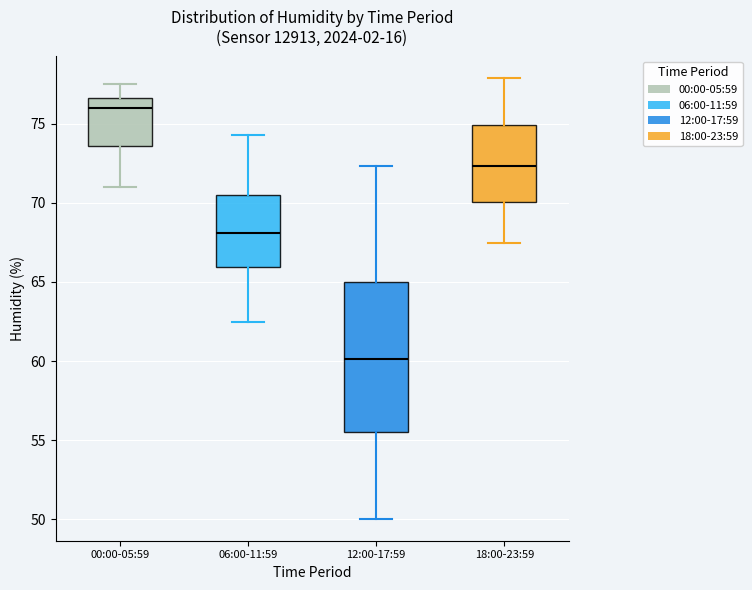

Reading left to right, read every box against the y-axis: the position of its median line, the range the box covers, and the ends of its whiskers. The values are not printed on the chart, so give them approximately, as read against the axis.

00:00-05:59: median 76.0, box 73.5 to 76.5, whiskers 71.0 to 77.5
06:00-11:59: median 68.0, box 66.0 to 70.5, whiskers 62.5 to 74.5
12:00-17:59: median 60.0, box 55.5 to 65.0, whiskers 50.0 to 72.5
18:00-23:59: median 72.5, box 70.0 to 75.0, whiskers 67.5 to 78.0